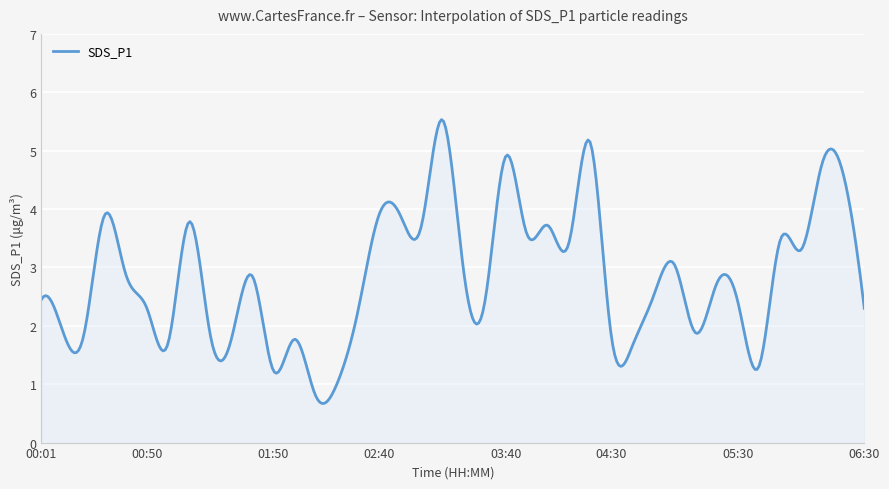

What is the smallest value displayed?

0.7